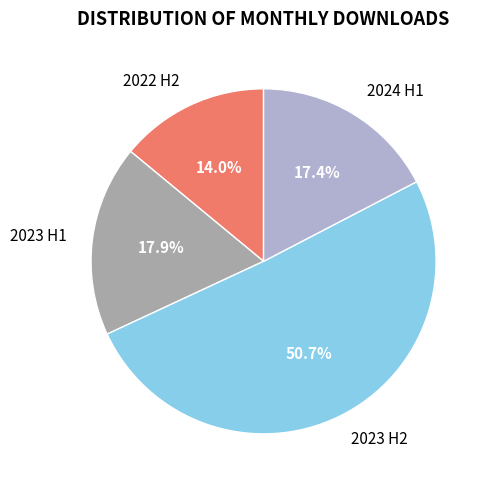

What is the total percentage of 2022 H2 and 2023 H2?

64.7%